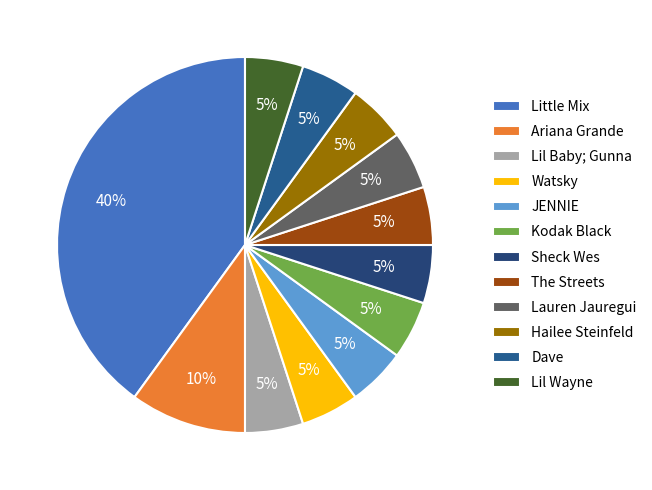

What percentage is the Ariana Grande slice, to the nearest percent?

10%